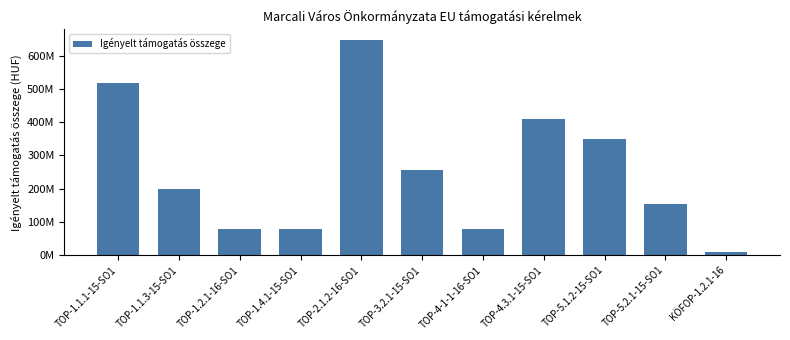

Reading right to left, what are all the values shown in this chart?

9000000	154246300	350000000	410000000	80000000	256280550	647413597	79637108	78189080	198411330	517724000